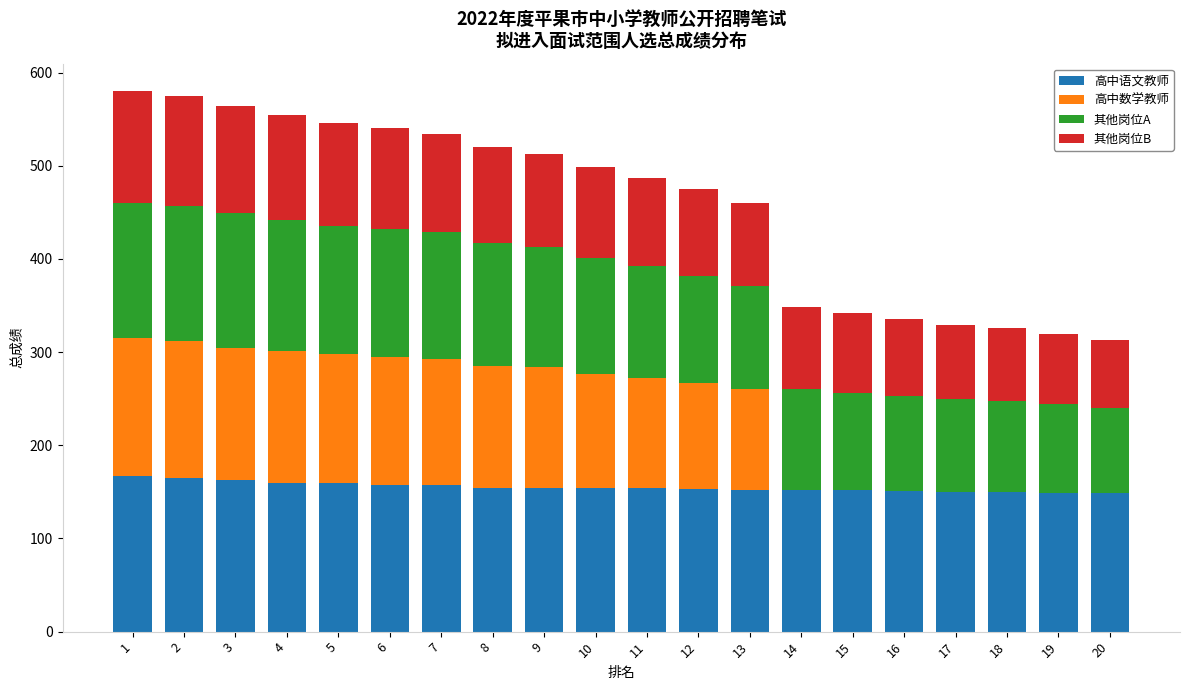

What is the total value across all series at 9?

513.0